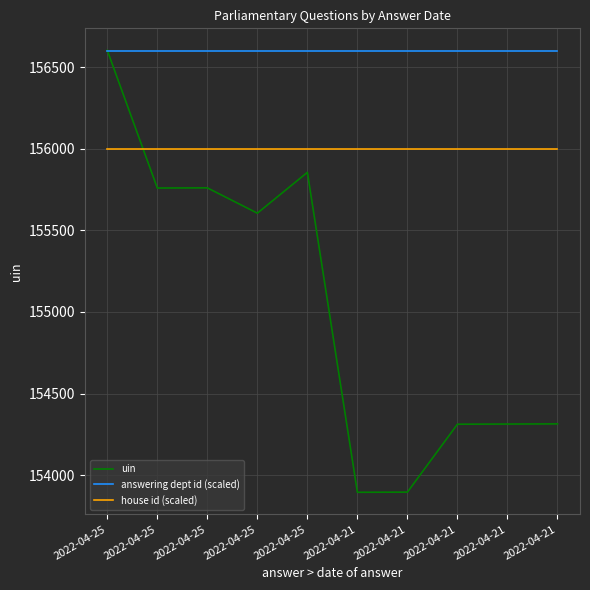

What are all the series names shown in the legend?

uin, answering dept id (scaled), house id (scaled)